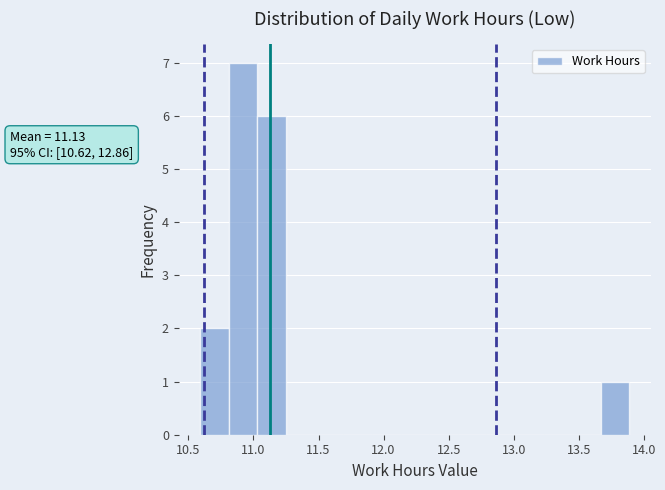

Over which range of the x-axis is the bar tallest?

10.81 to 11.03